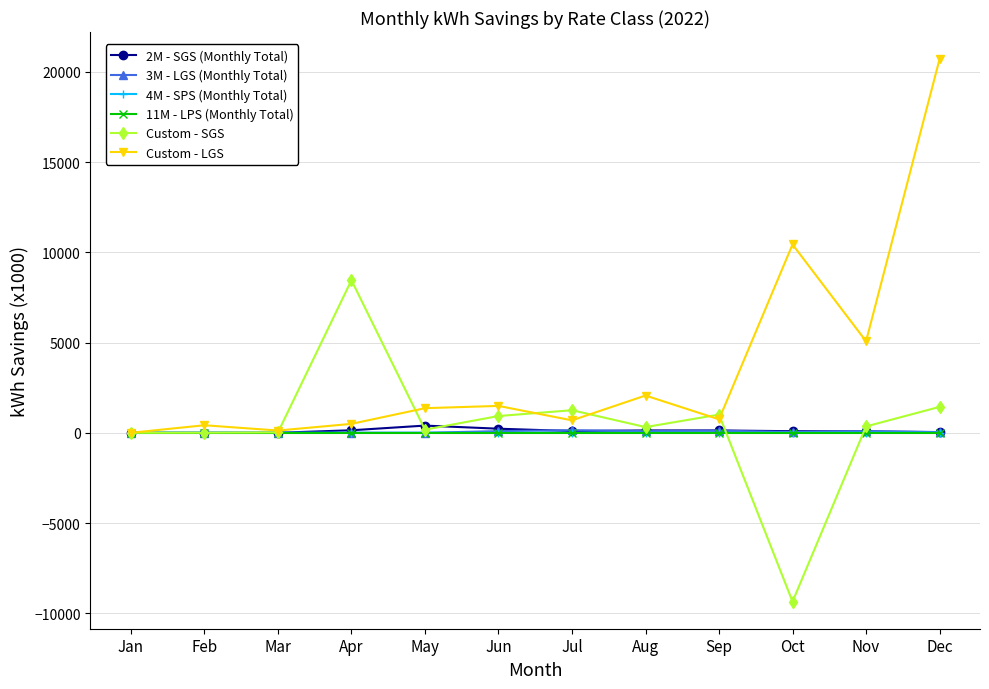

The Custom - LGS series shows 124.0 at Mar. True or false?

True